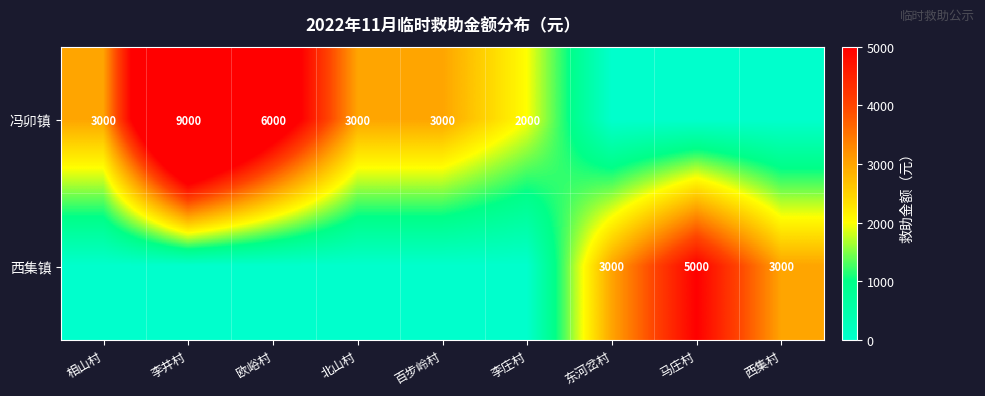

True or false: 西集镇 has a value of 5000 at 马庄村.

True